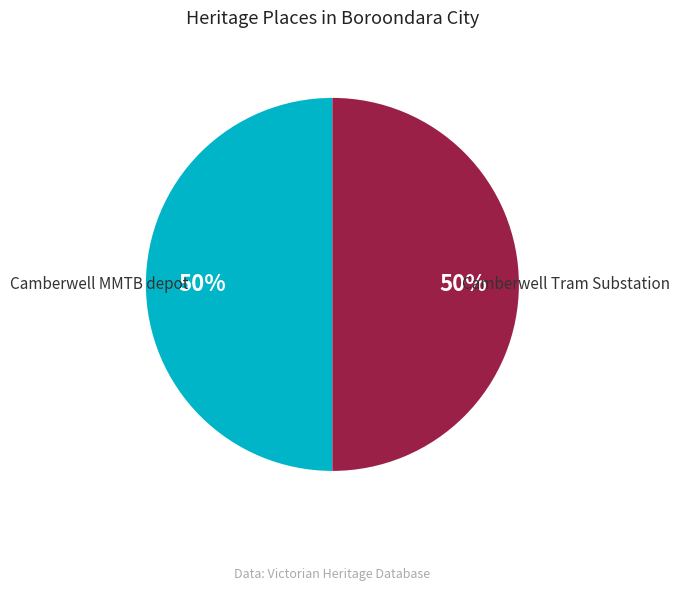

To the nearest percent, what is the average slice percentage?

50%